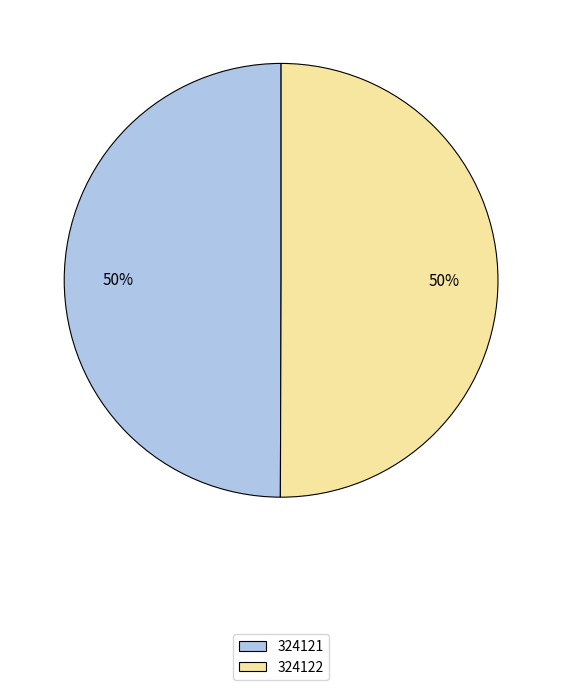

What percentage is the 324121 slice, to the nearest percent?

50%